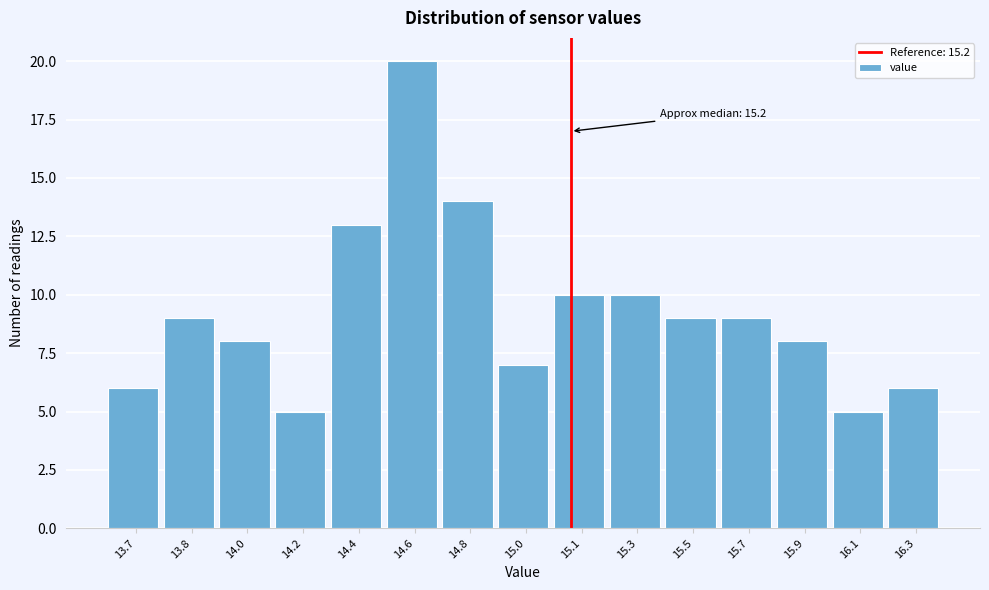

Reading left to right, list all the values displayed in this chart.

6	9	8	5	13	20	14	7	10	10	9	9	8	5	6